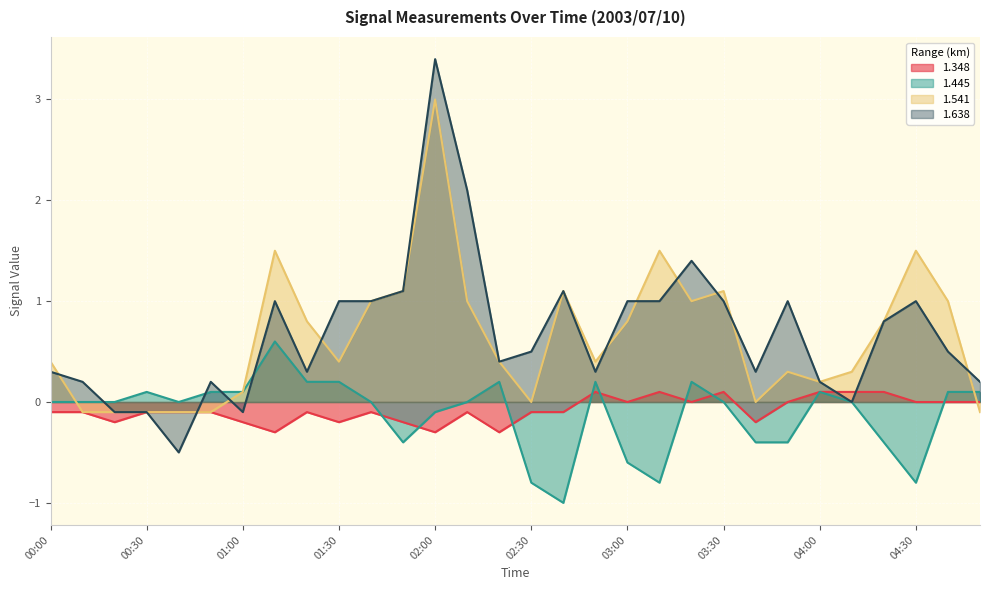

Which category has the lowest value in the 1.348 series?

01:10